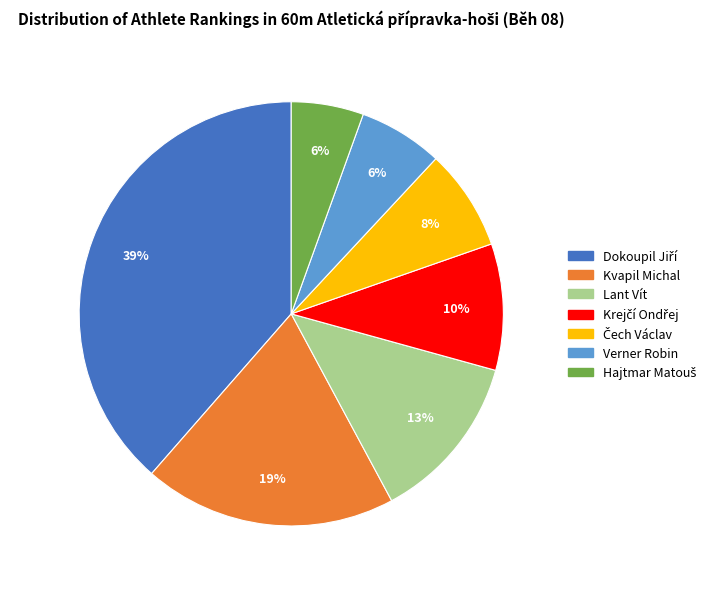

To the nearest percent, what is the average slice percentage?

14%